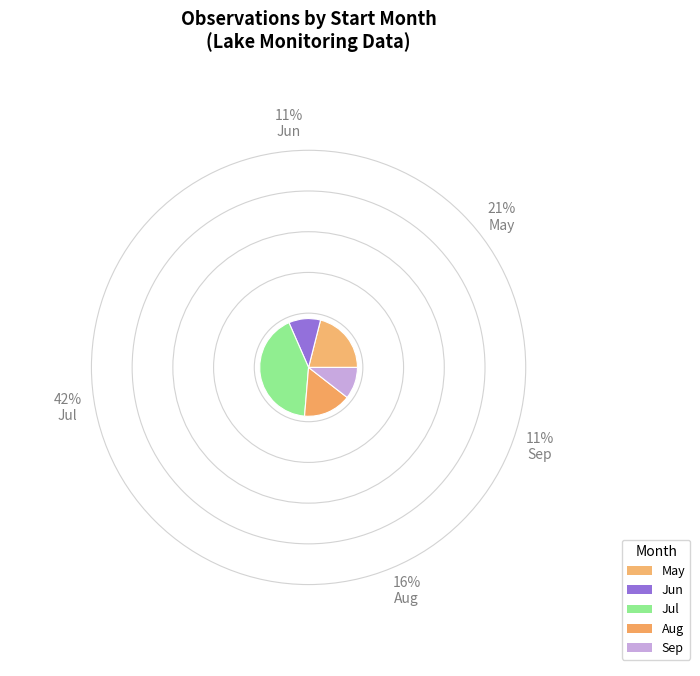

How many segments does this pie chart have?

5